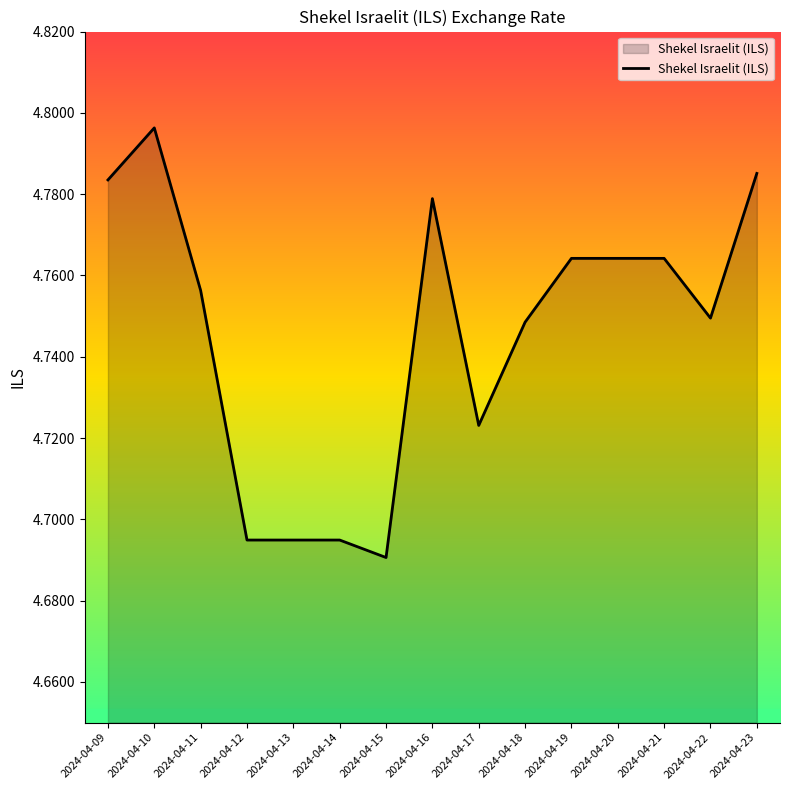

What is the sum of the values at 2024-04-12 and 2024-04-22?

9.4